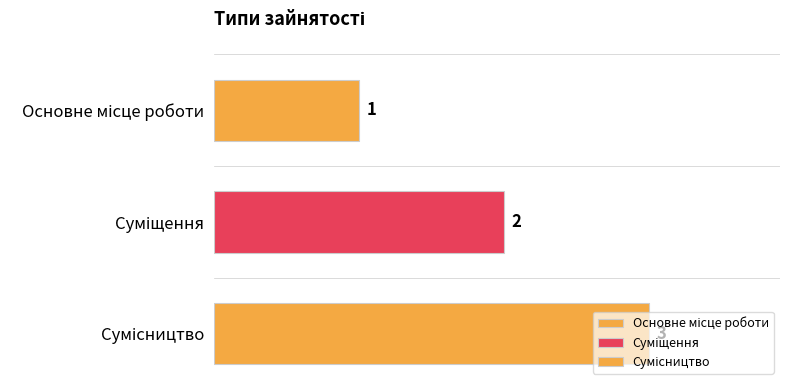

Where does the data first go above 2?

Сумісництво